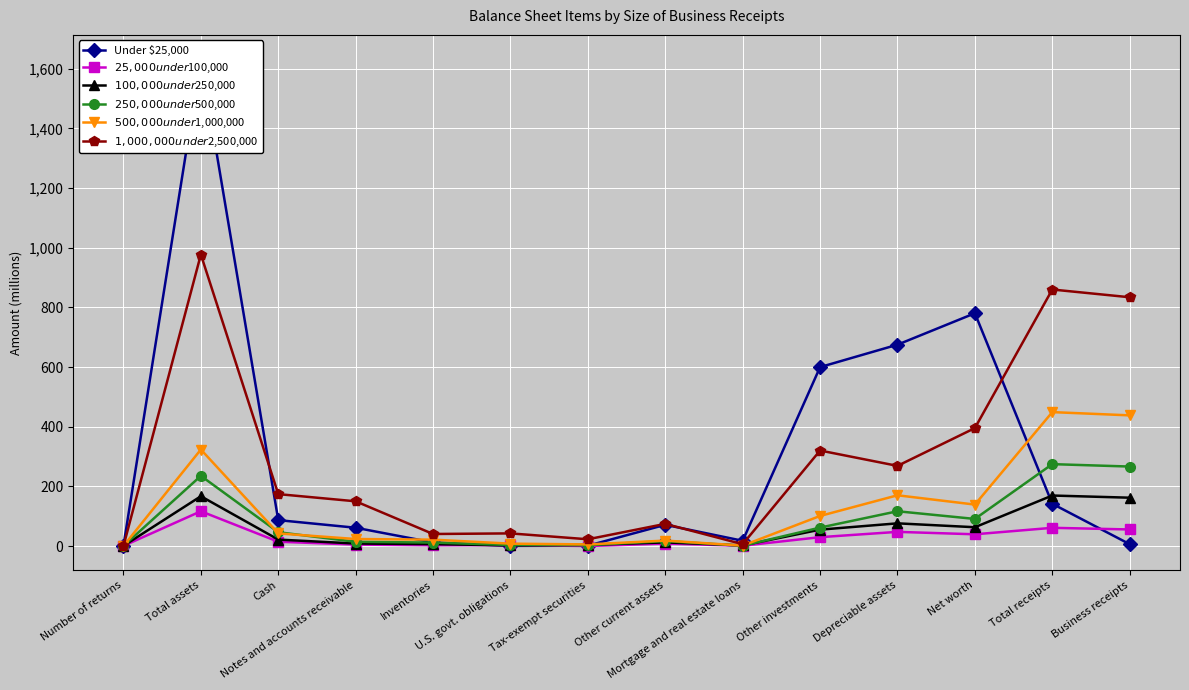

Between Other investments and Tax-exempt securities, which is larger?

Other investments